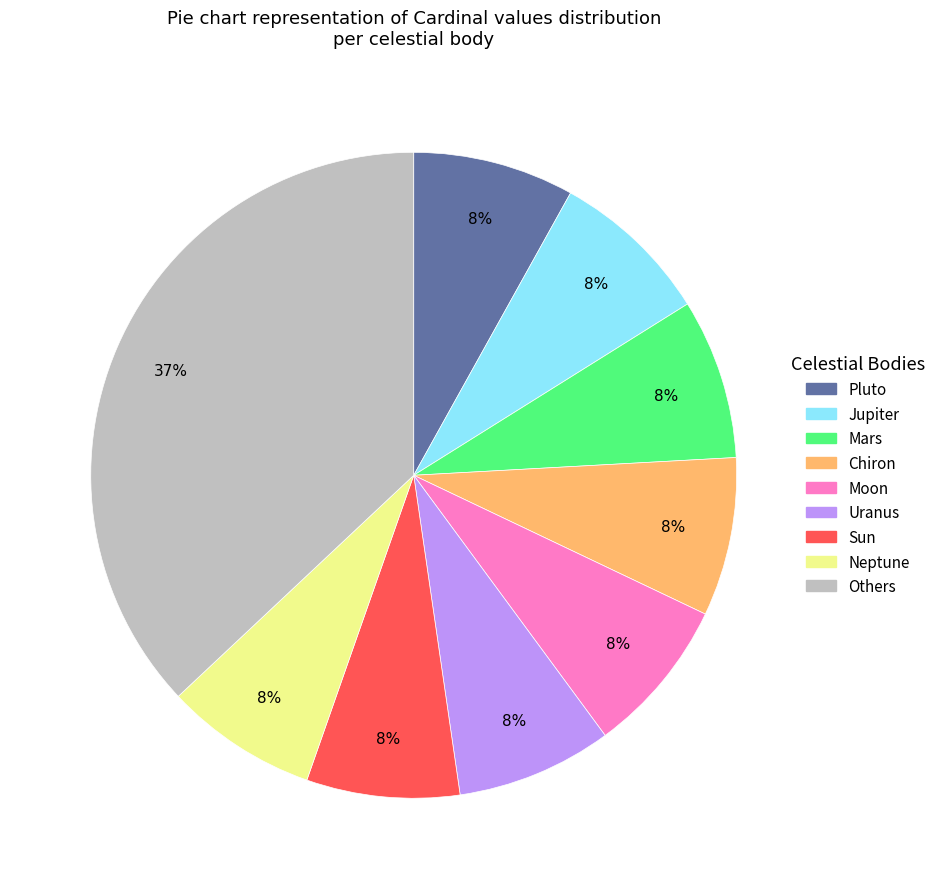

Is it true that Uranus is 8% of the pie?

True